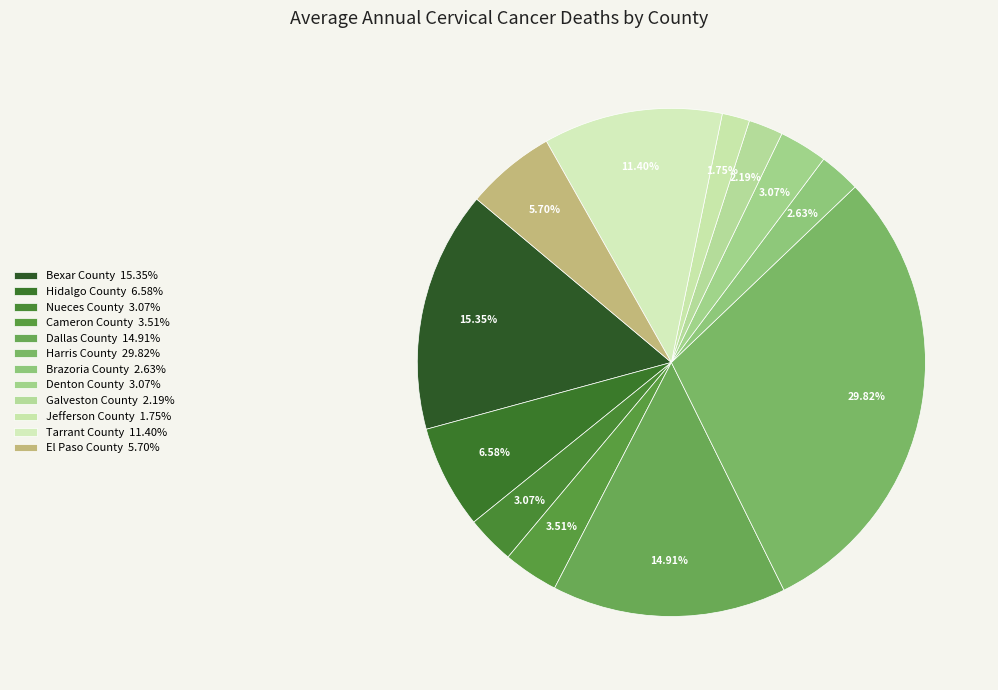

Rank the categories by value from lowest to highest.

Jefferson County, Galveston County, Brazoria County, Nueces County, Denton County, Cameron County, El Paso County, Hidalgo County, Tarrant County, Dallas County, Bexar County, Harris County